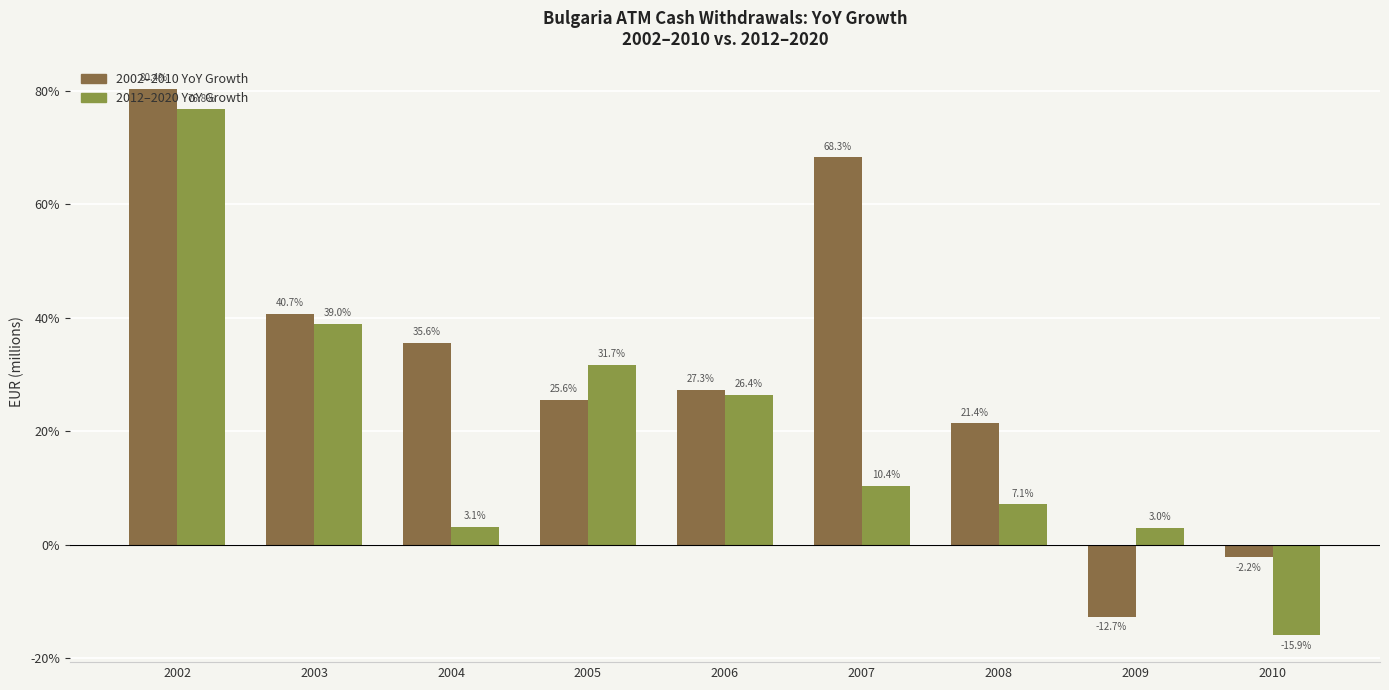

What is the difference between the 2012–2020 YoY Growth values at 2004 and 2008?

4.0